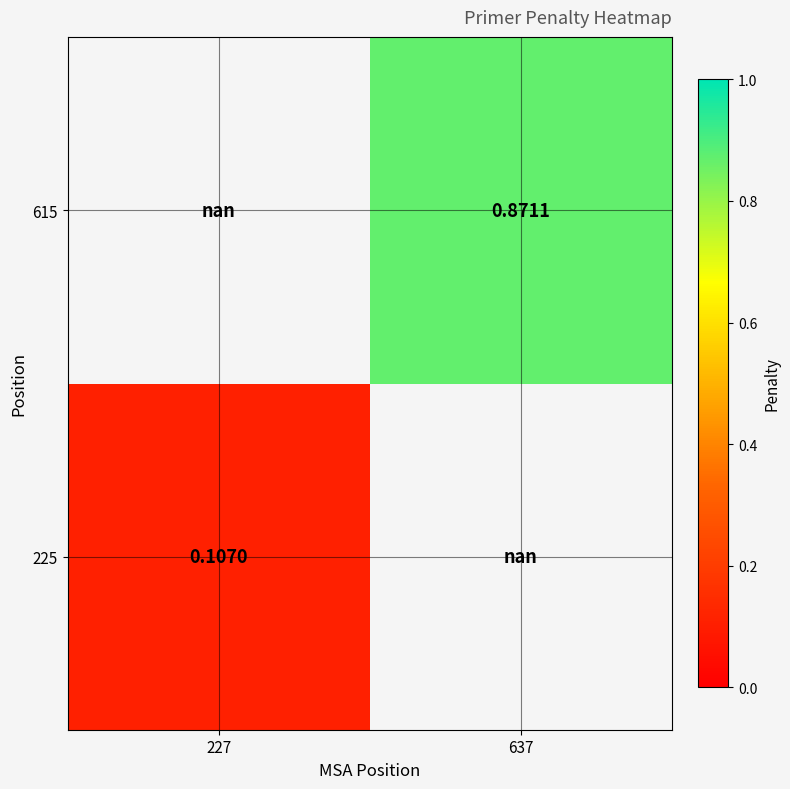

The 615 series shows 1.4 at 637. True or false?

False